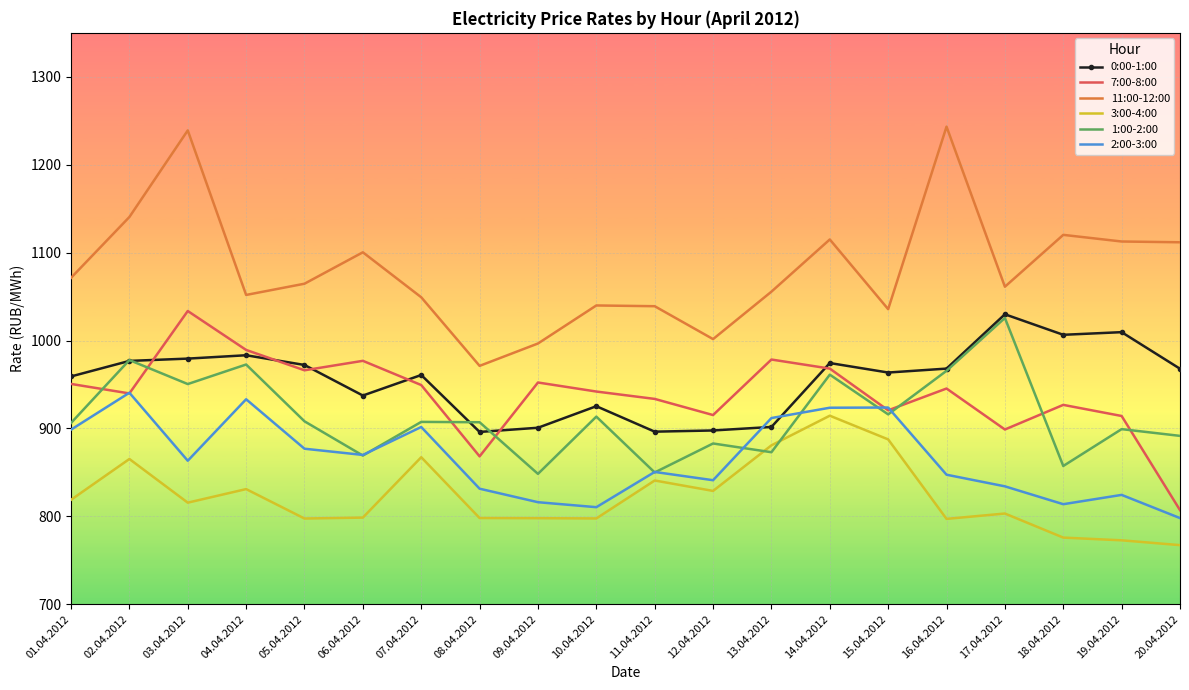

What are all the series names shown in the legend?

0:00-1:00, 7:00-8:00, 11:00-12:00, 3:00-4:00, 1:00-2:00, 2:00-3:00